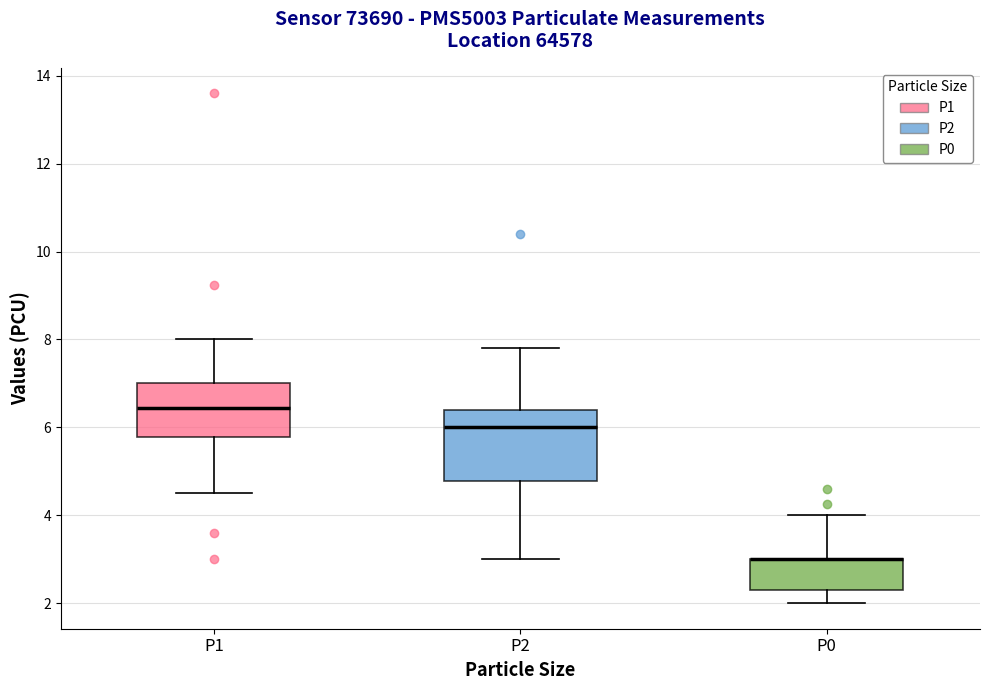

Reading left to right, read every box against the y-axis: the position of its median line, the range the box covers, and the ends of its whiskers. The values are not printed on the chart, so give them approximately, as read against the axis.

P1: median 6.4, box 5.8 to 7.0, whiskers 4.6 to 8.0
P2: median 6.0, box 4.8 to 6.4, whiskers 3.0 to 7.8
P0: median 3.0 (drawn on the box's upper edge), box 2.4 to 3.0, whiskers 2.0 to 4.0